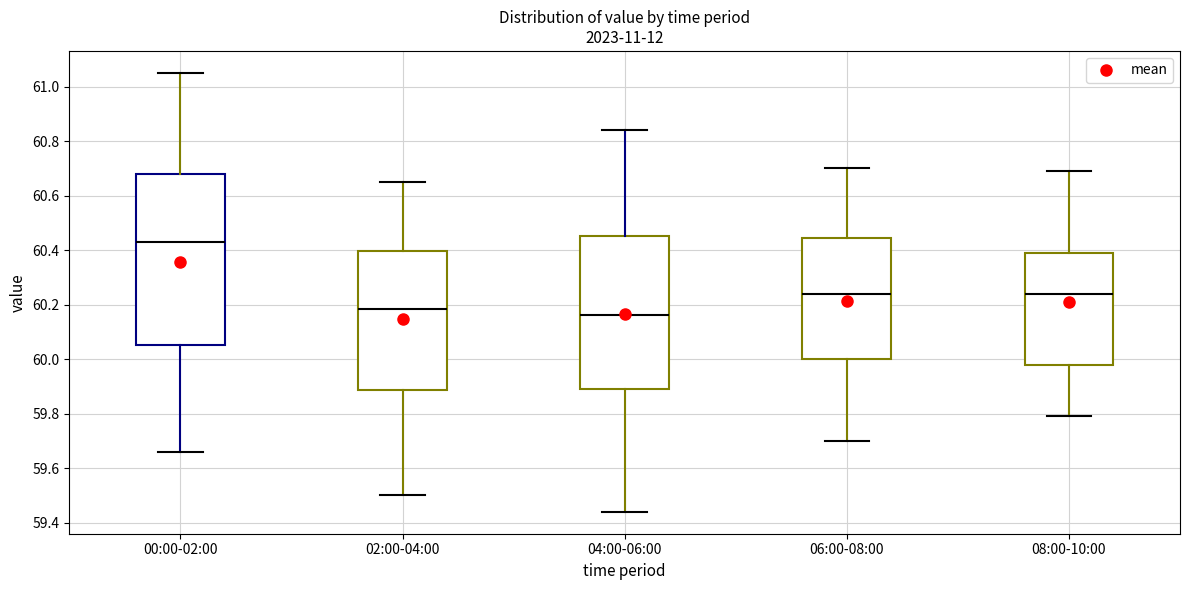

Which box is the tallest, from its lower edge to its upper edge?

00:00-02:00